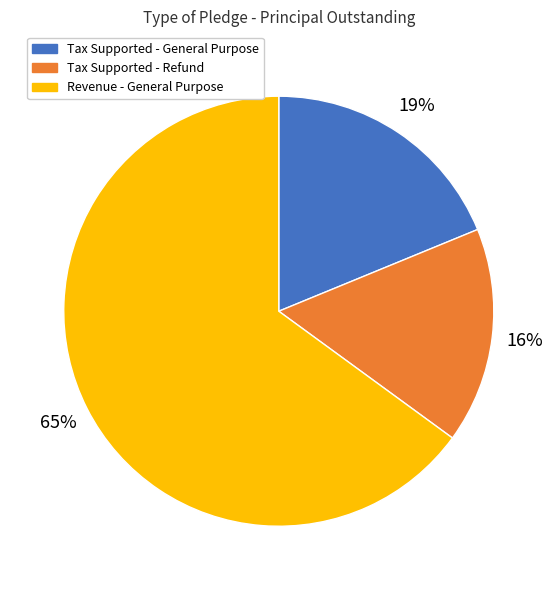

Count the number of slices in the pie.

3